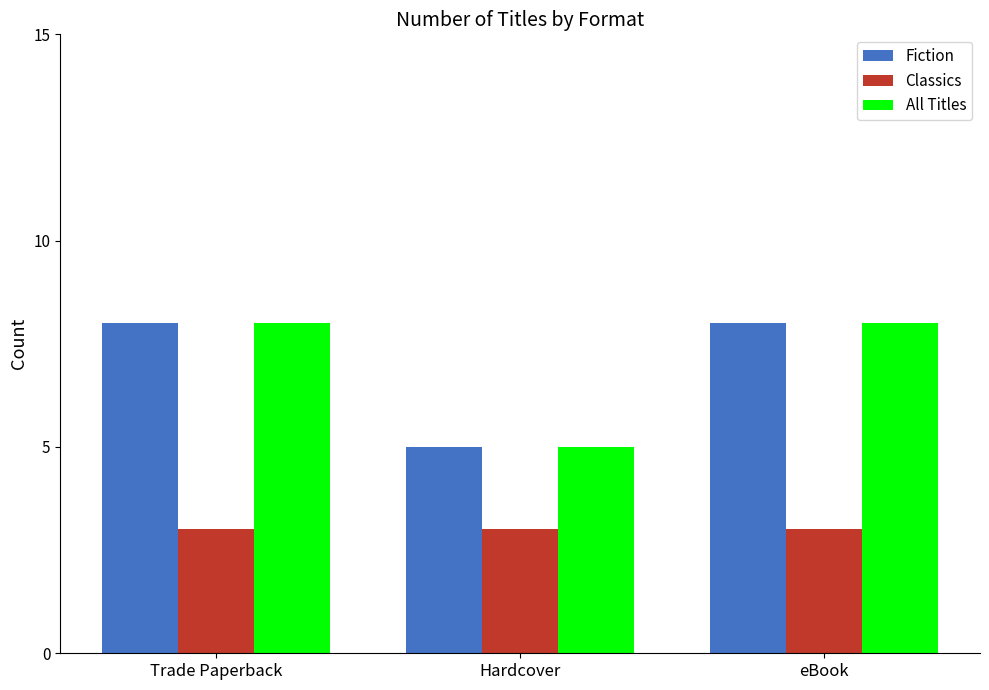

The Classics series shows 5 at Hardcover. True or false?

False